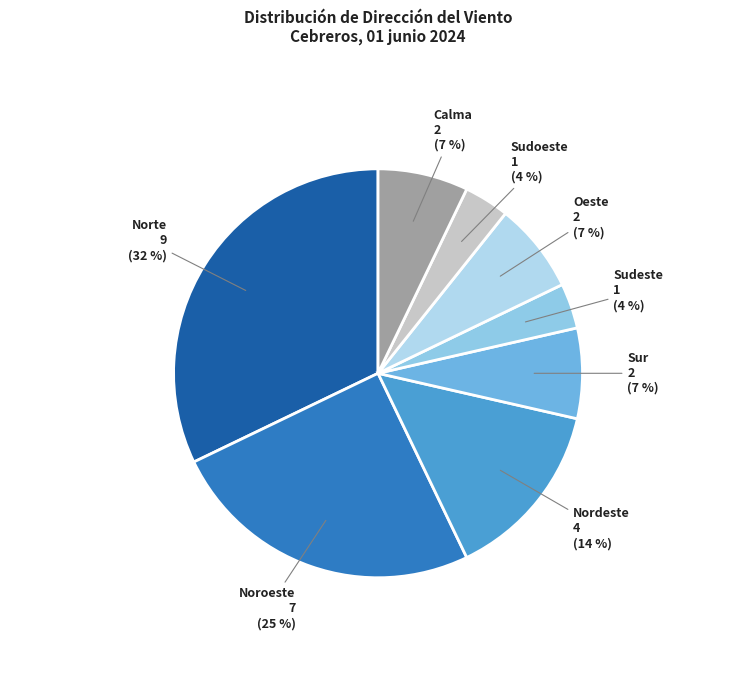

Does Sudoeste represent more than half of the total?

No